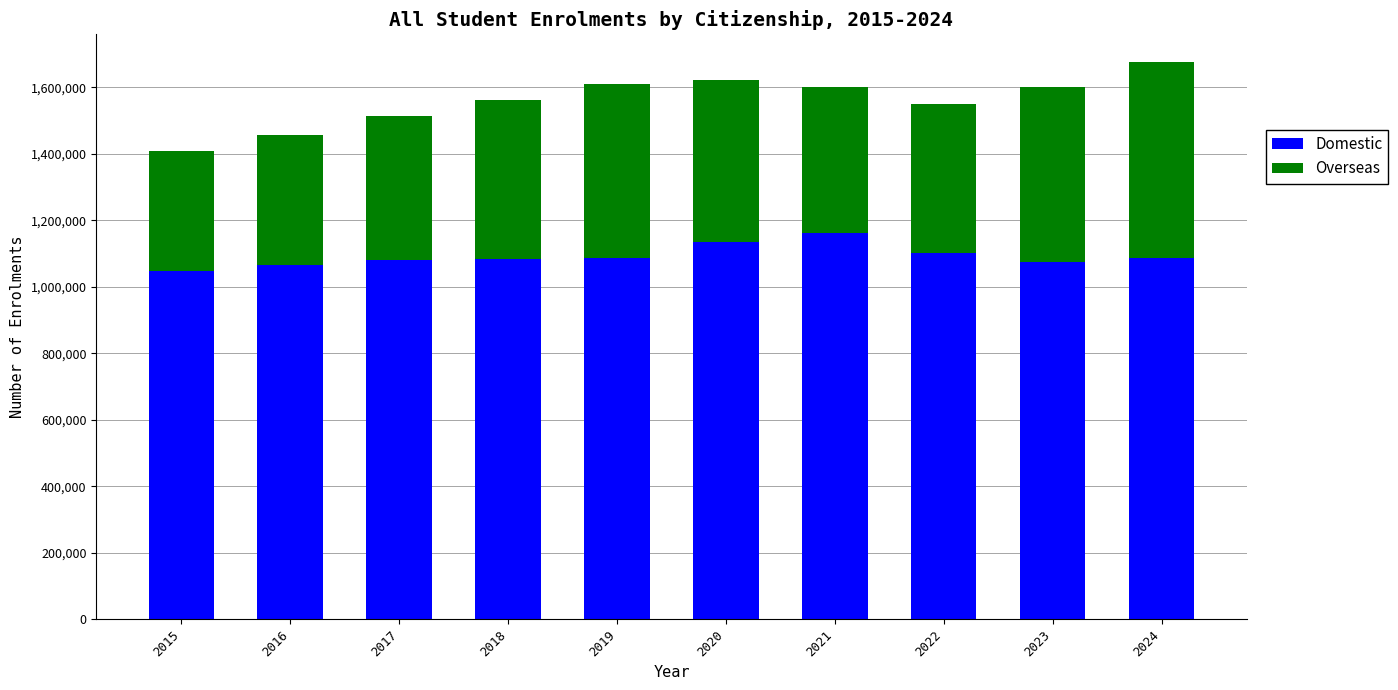

What is the average value of the Domestic series?

1092670